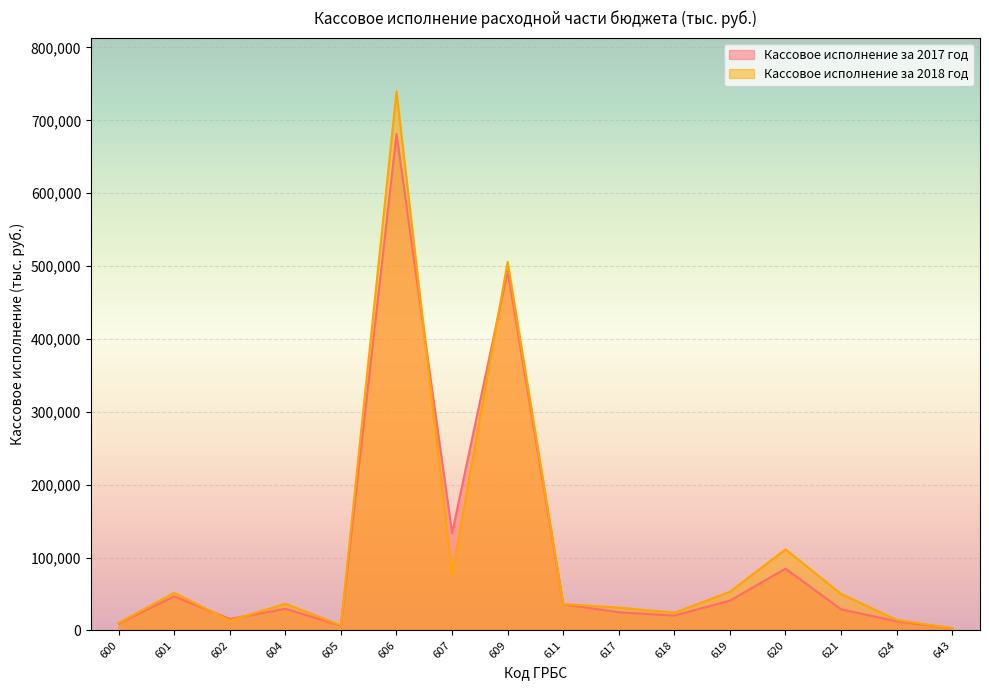

What is the sum of the Кассовое исполнение за 2017 год values at 621 and 620?

113685